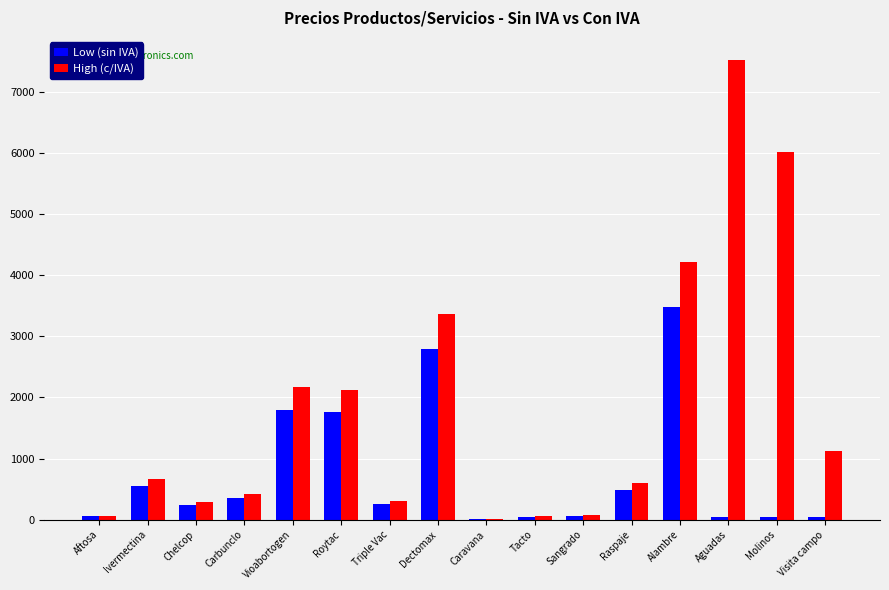

Which series changed the most between Chelcop and Dectomax?

High (c/IVA)